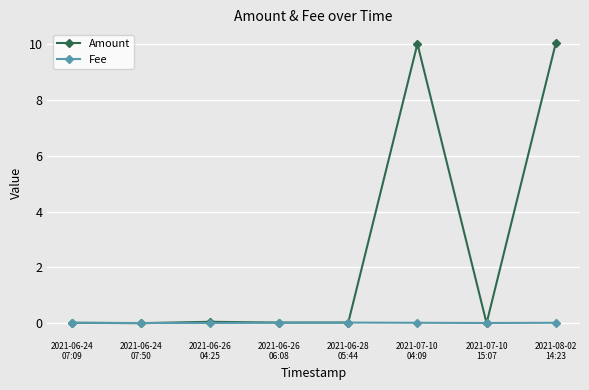

How many data points does each series have?

8